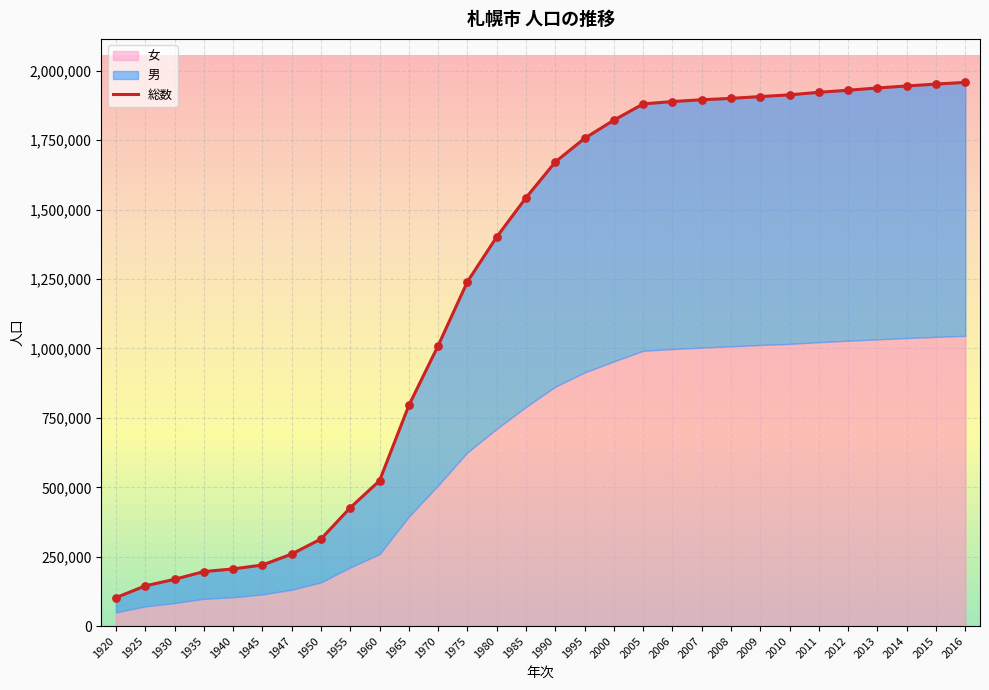

What is the ratio of the value at 1945 to the value at 2016?

0.1